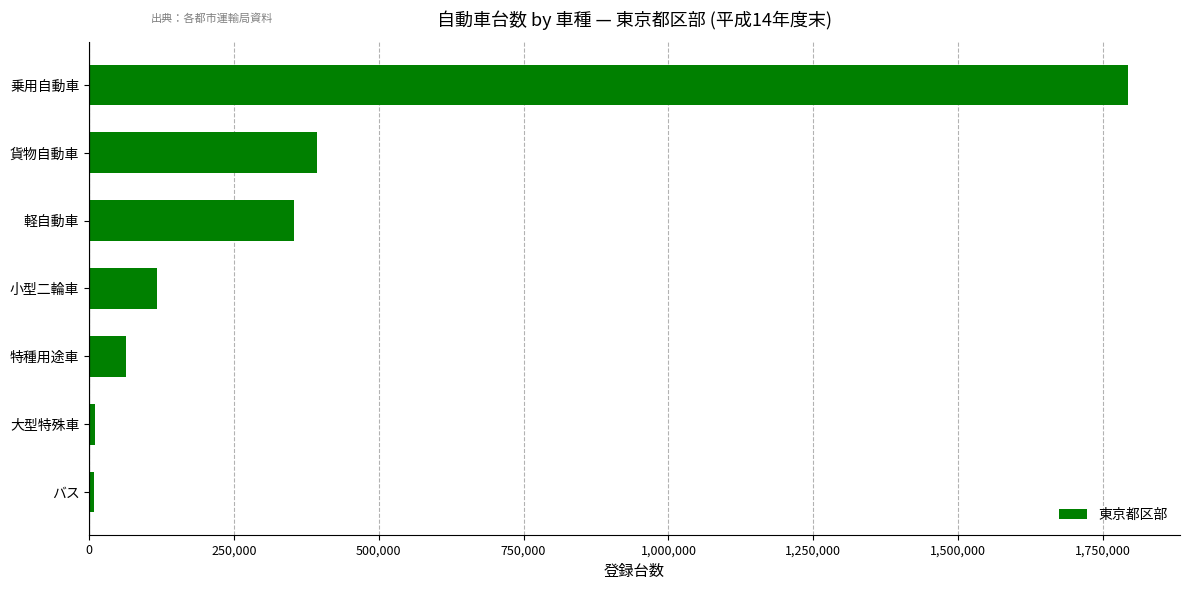

Where is the data nearest to the value 901113?

貨物自動車